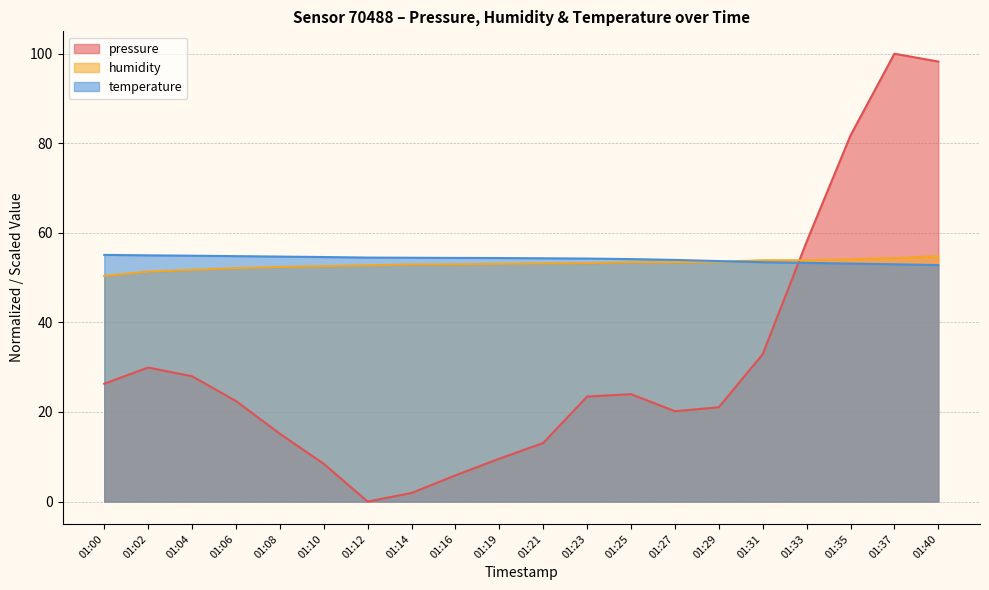

Which label corresponds to the smallest value in the chart?

01:12